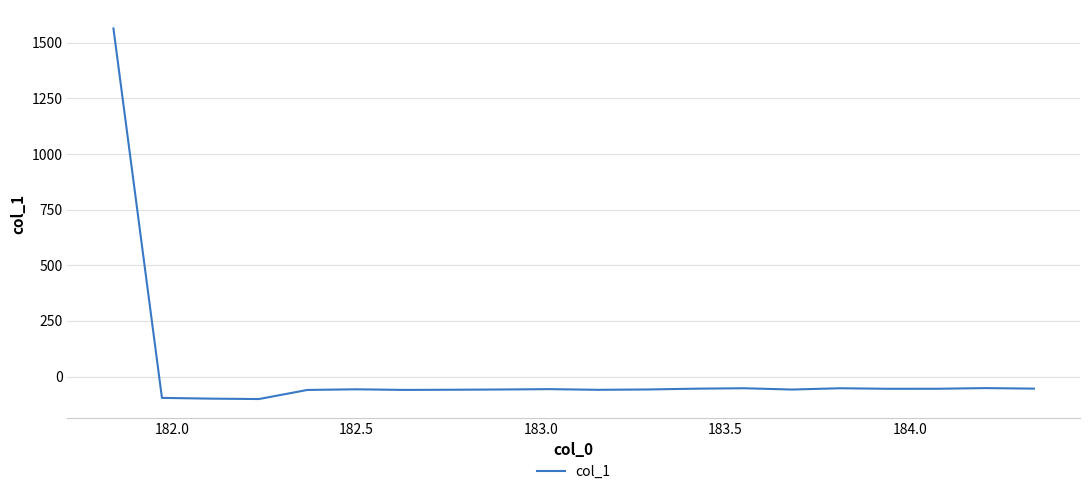

What is the greatest value displayed?

1564.5